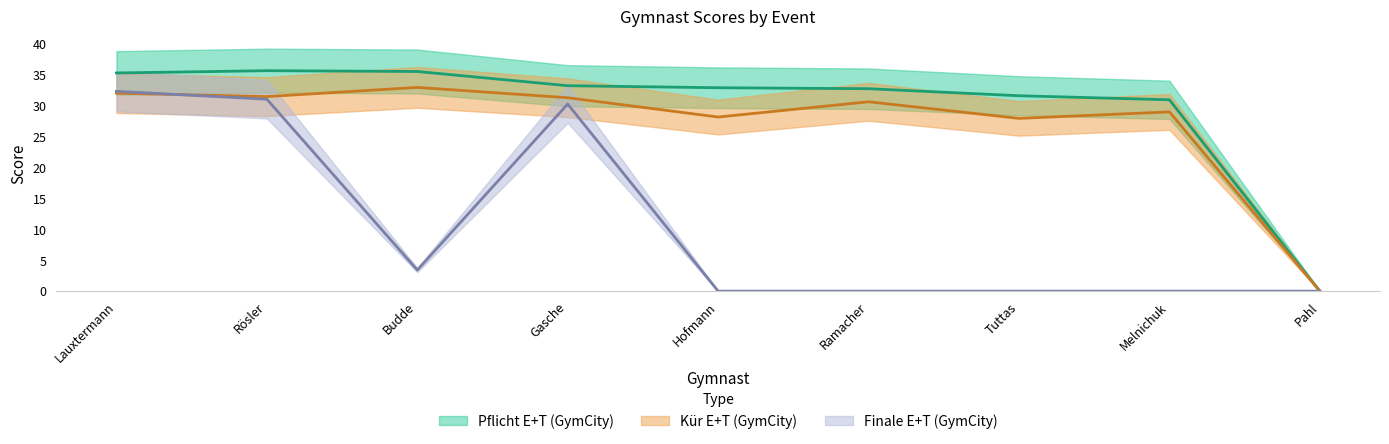

True or false: Kür E+T (GymCity) and Pflicht E+T (GymCity) intersect in this chart.

False